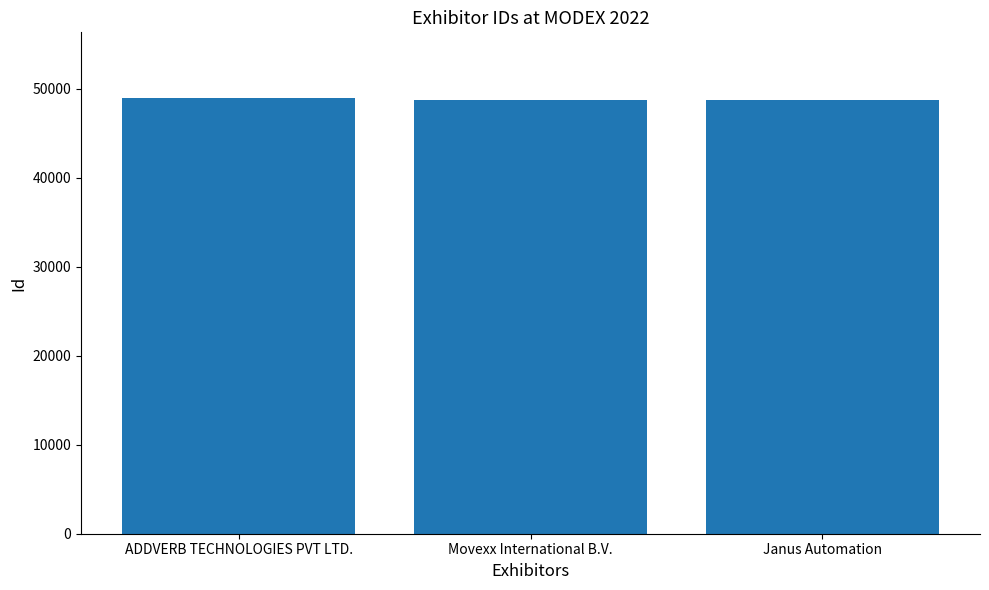

What is the approximate value at Movexx International B.V.?

48720